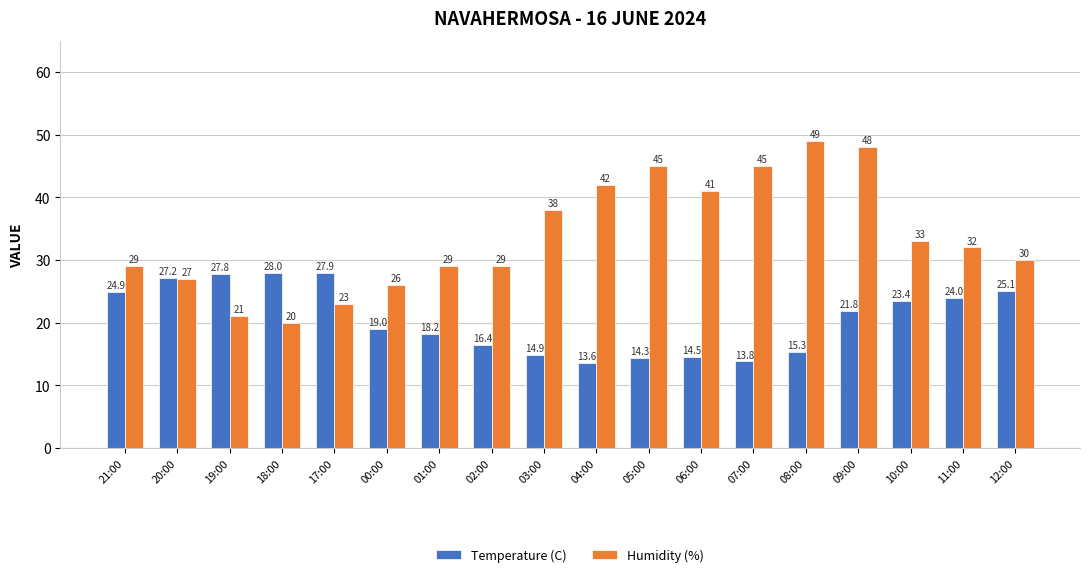

What is the label of the 6th bar from the right?

07:00